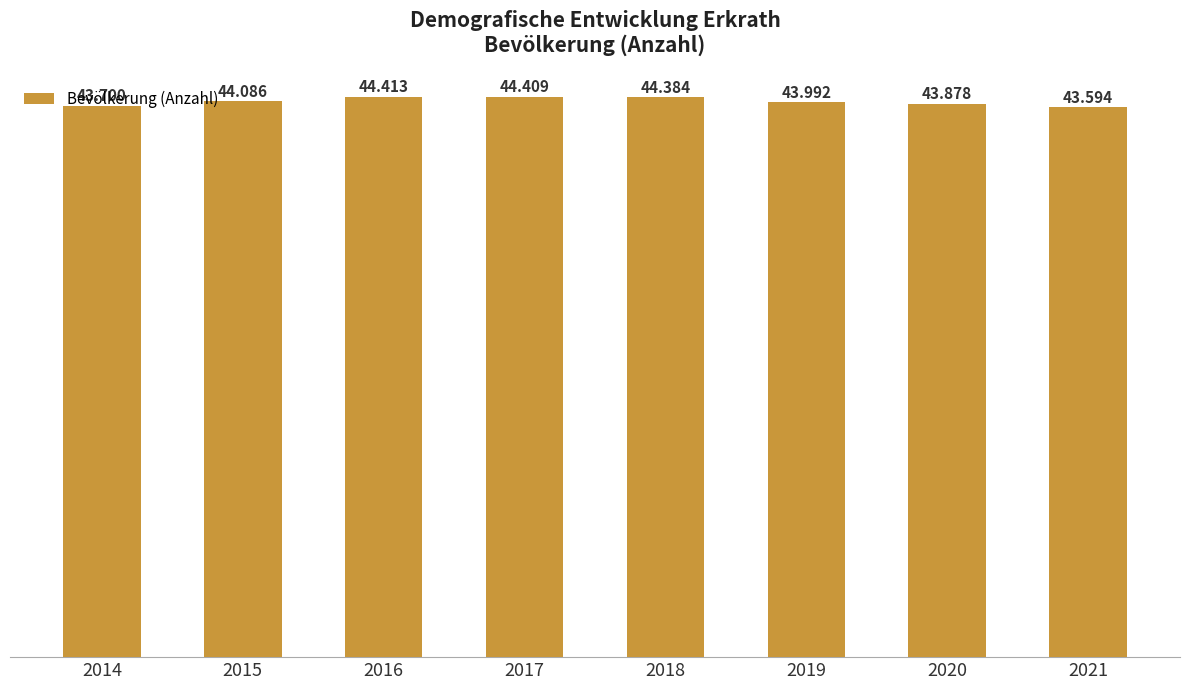

Does the chart contain stacked bars?

No